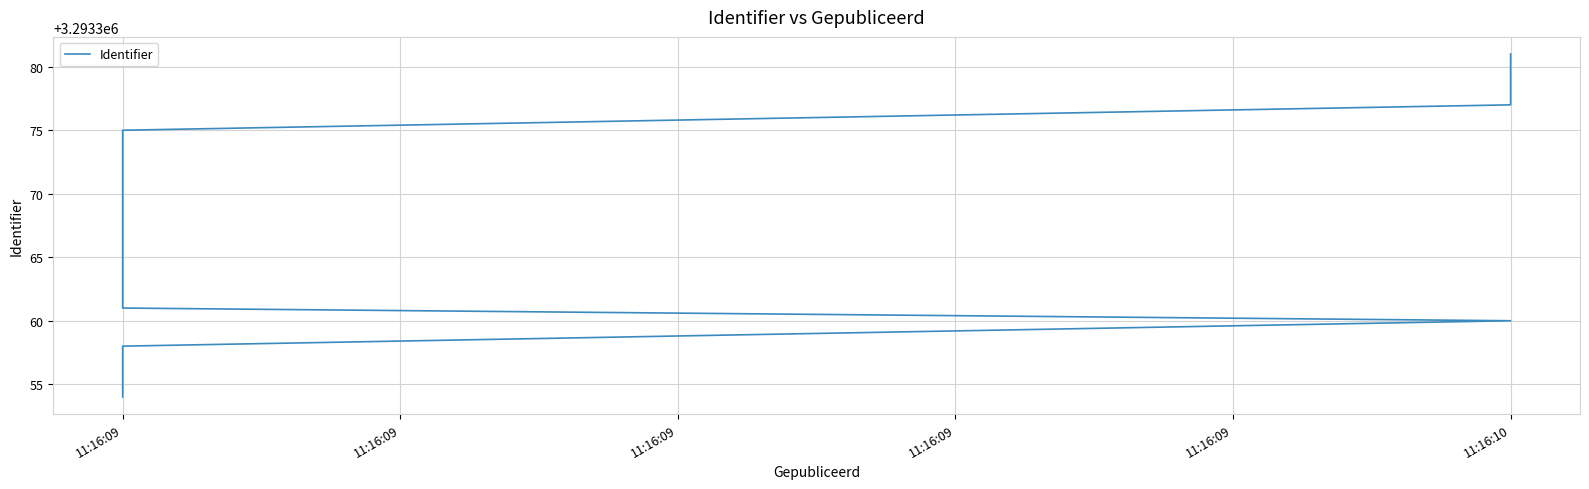

The chart shows a value of 3293369 at 11:16:09. True or false?

True